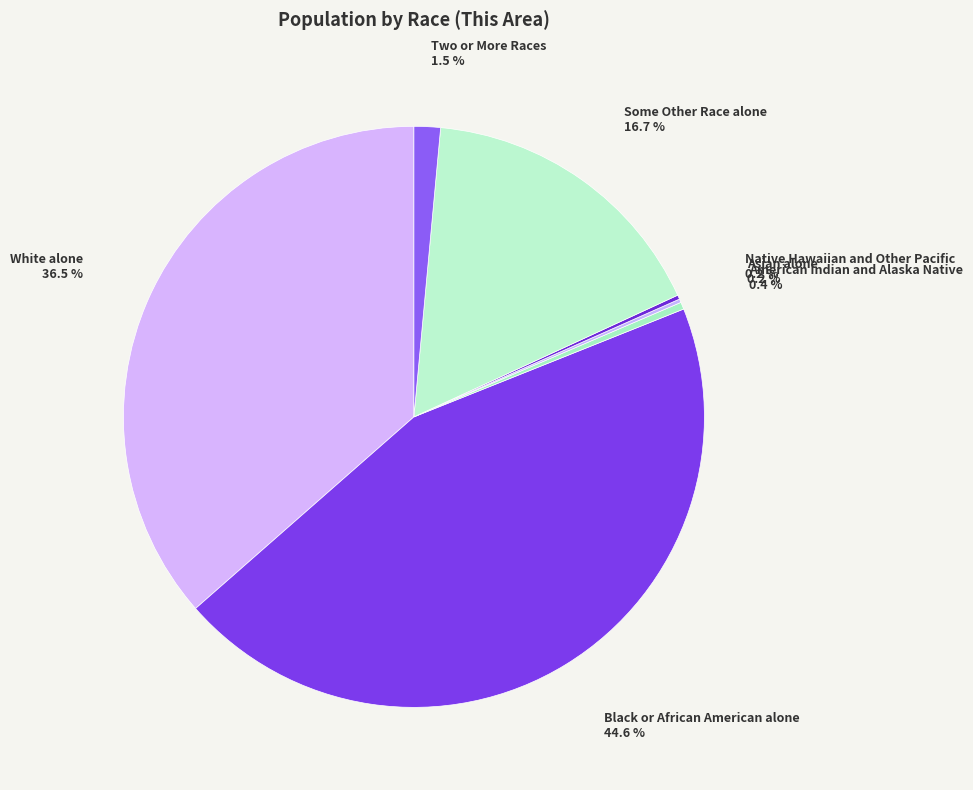

To the nearest percent, what is the difference between the largest and smallest slice percentages?

44%